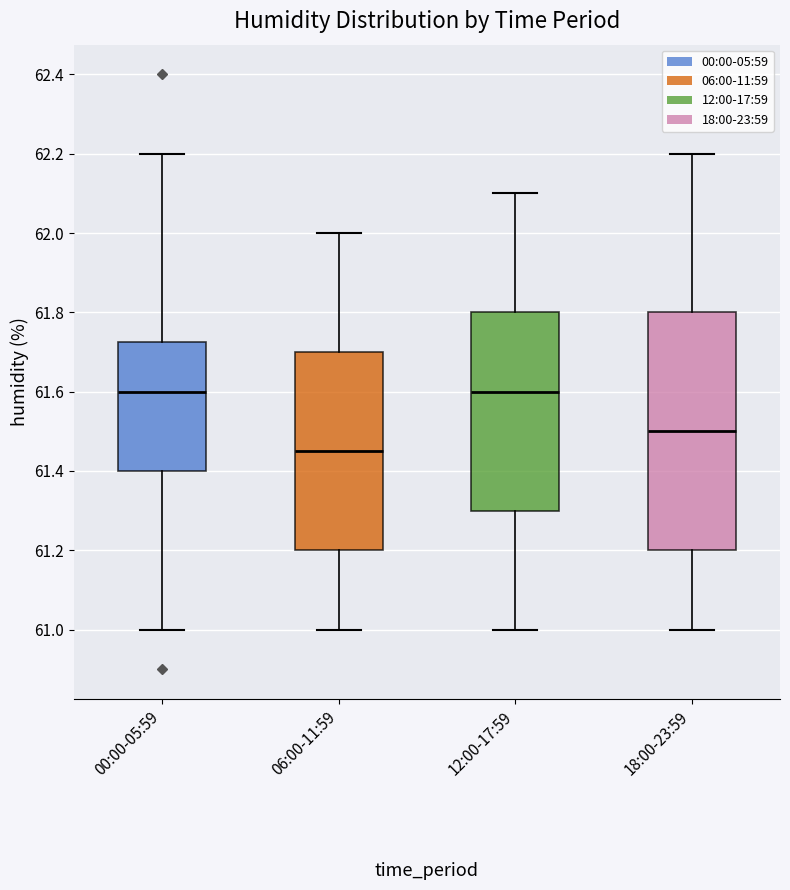

Reading left to right, transcribe this box plot: for each box, give where its median line is, the range the box spans, and where its two whiskers end, as read against the y-axis. The values are not printed on the chart, so give them approximately, as read against the axis.

00:00-05:59: median 61.60, box 61.40 to 61.72, whiskers 61.00 to 62.20
06:00-11:59: median 61.46, box 61.20 to 61.70, whiskers 61.00 to 62.00
12:00-17:59: median 61.60, box 61.30 to 61.80, whiskers 61.00 to 62.10
18:00-23:59: median 61.50, box 61.20 to 61.80, whiskers 61.00 to 62.20